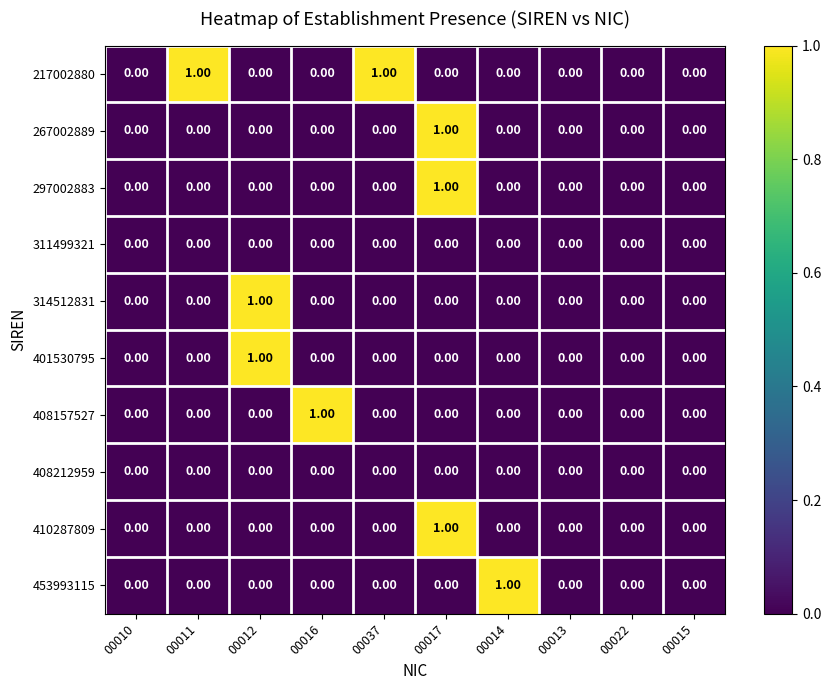

At which category is the sum across all series the highest?

00017